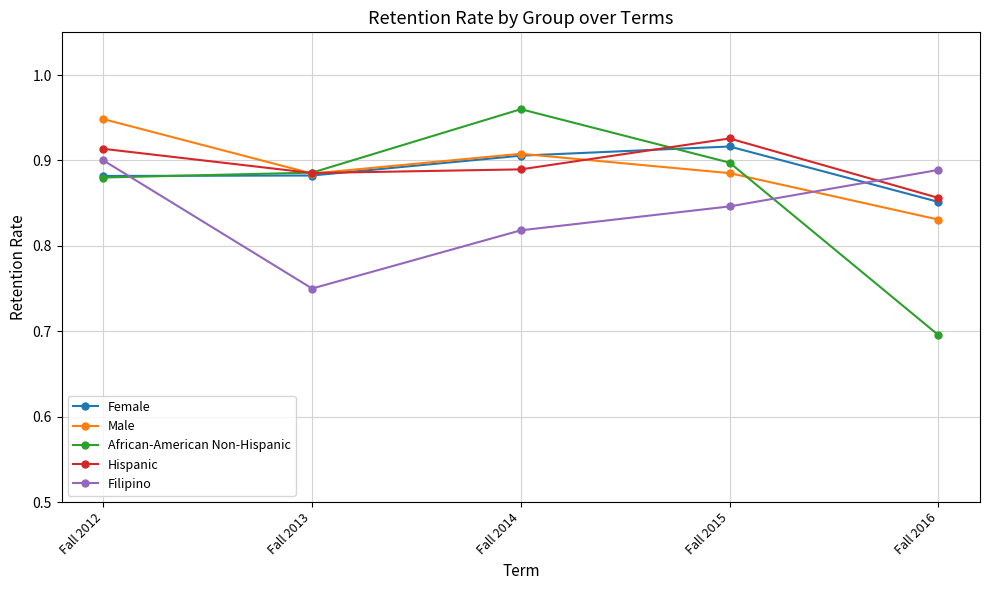

Is it true that African-American Non-Hispanic equals 0.5 at Fall 2014?

False